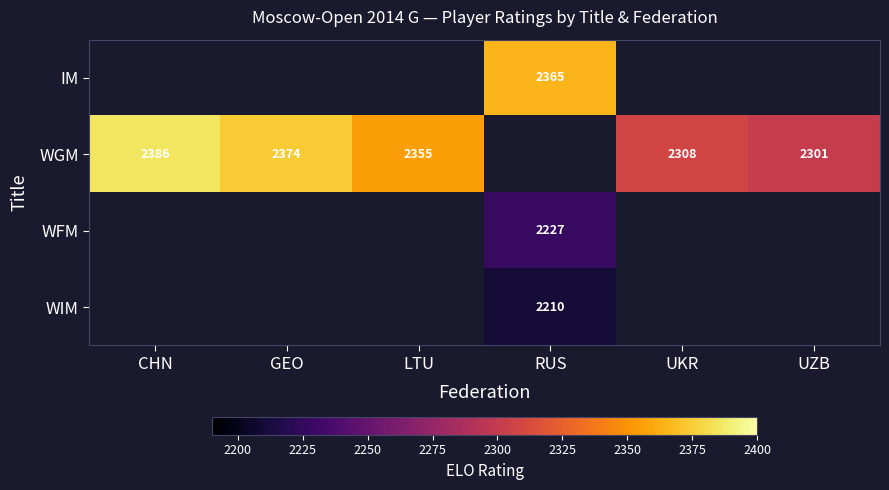

How many data points does each series have?

6